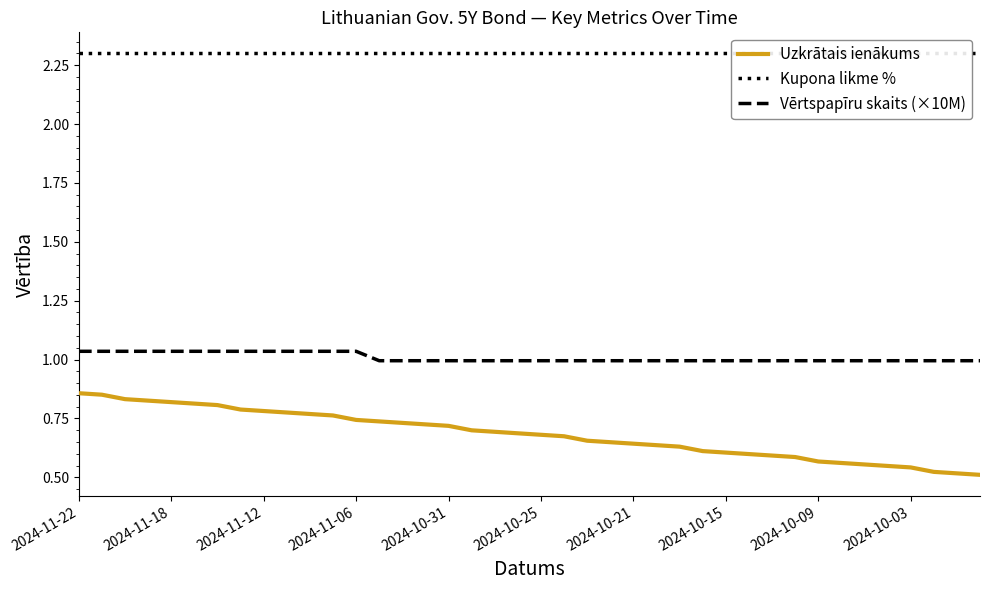

How many distinct data groups are displayed?

3